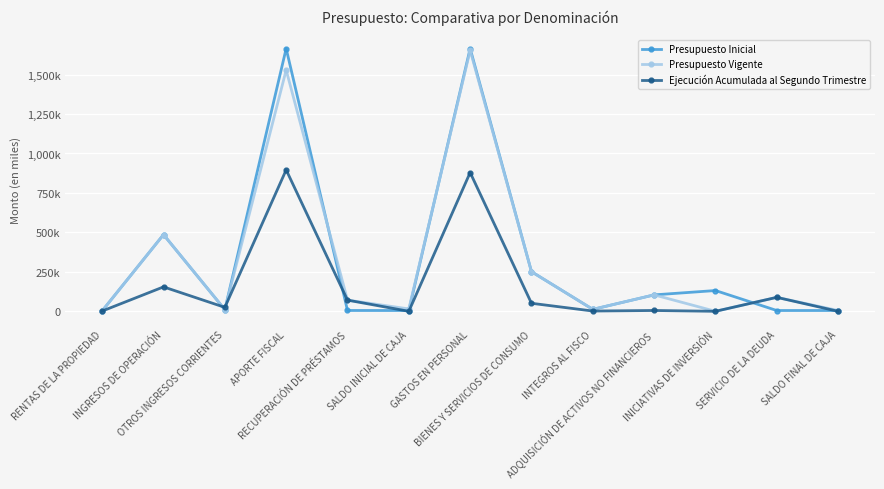

Does the chart have visible grid lines?

Yes